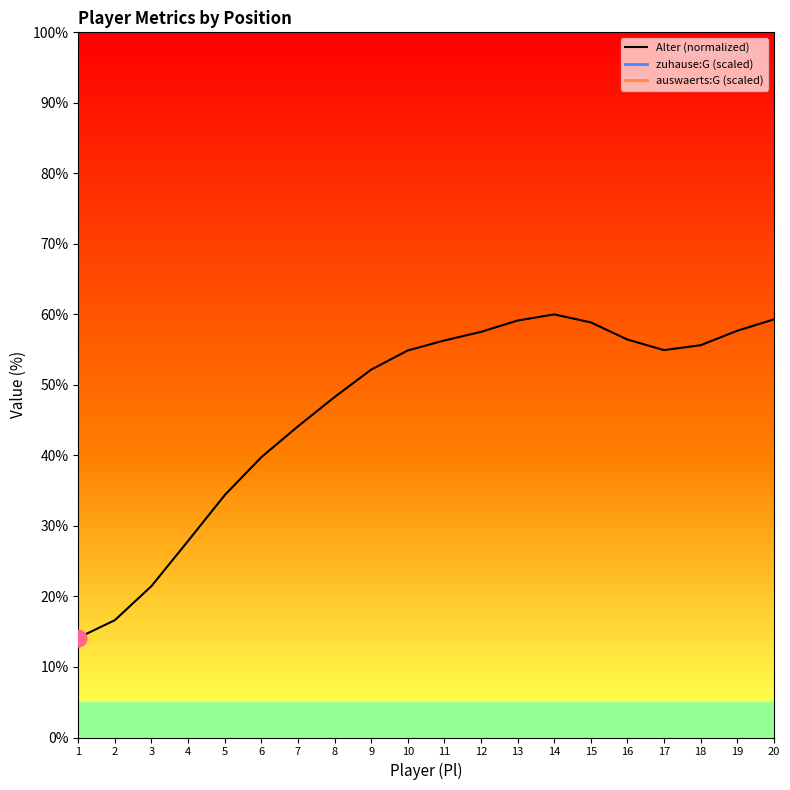

Does the chart display data point markers on the line(s)?

No